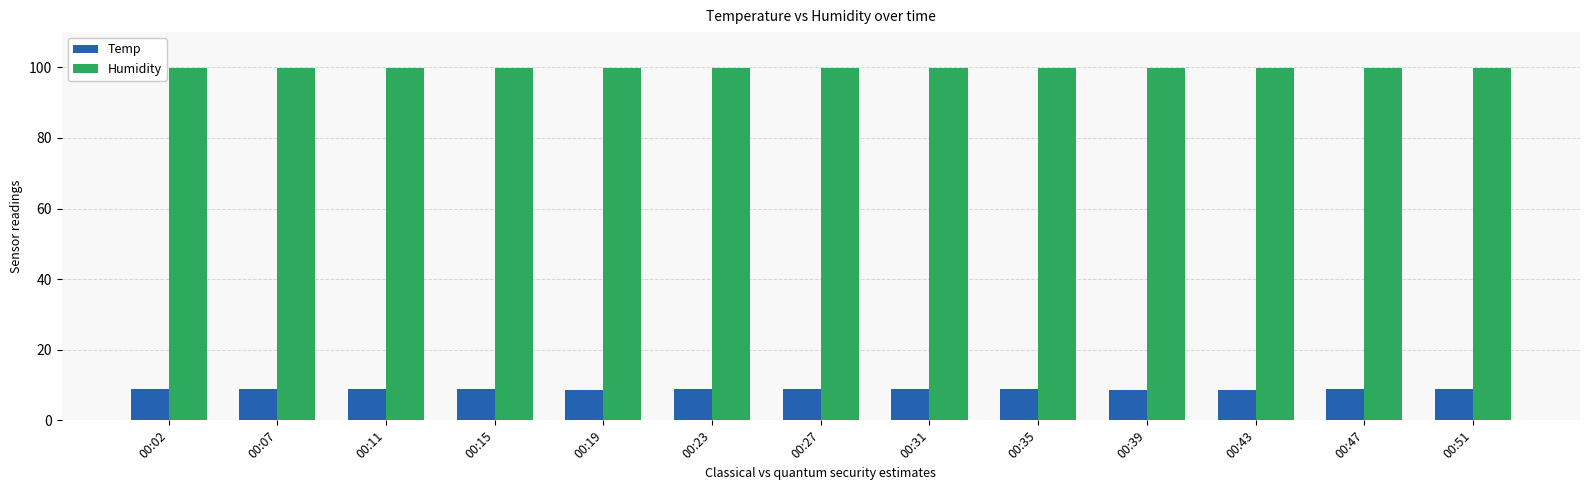

Which series has the widest spread of values?

Temp